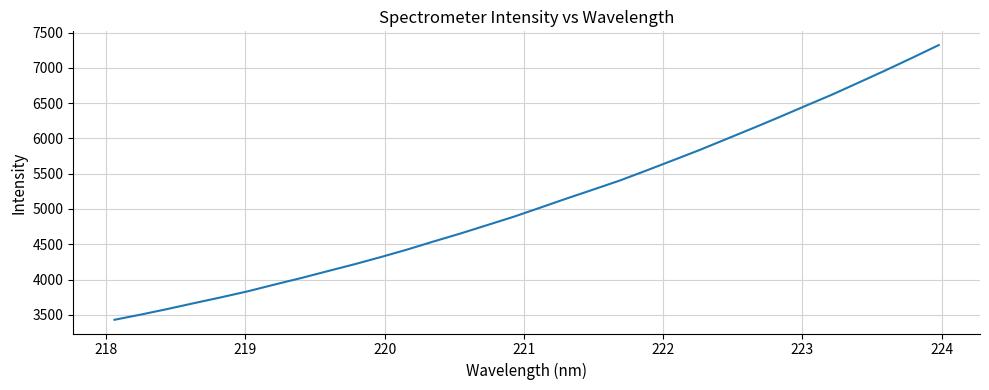

Reading right to left, what are all the values shown in this chart?

7324.8	7144.1	6967.1	6795.5	6625.0	6465.2	6303.5	6146.1	5991.5	5837.4	5691.2	5546.3	5404.5	5276.1	5149.4	5018.8	4889.7	4770.8	4652.2	4540.4	4424.9	4317.5	4214.7	4117.6	4019.6	3927.2	3832.2	3746.9	3665.6	3582.4	3503.3	3429.1